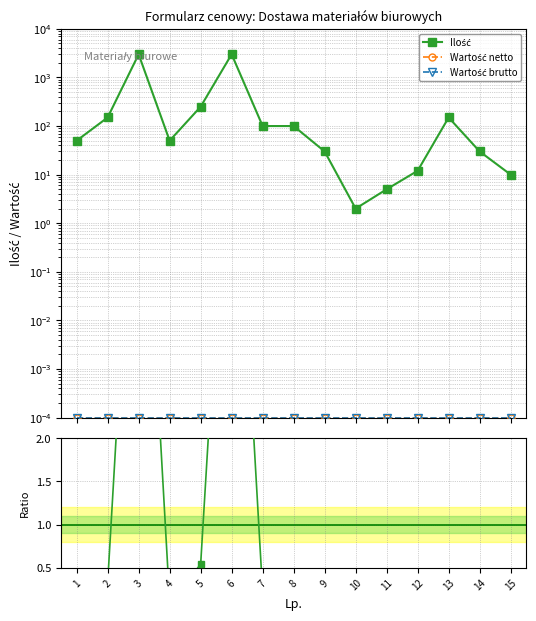

At how many categories does at least one series exceed 122?

5